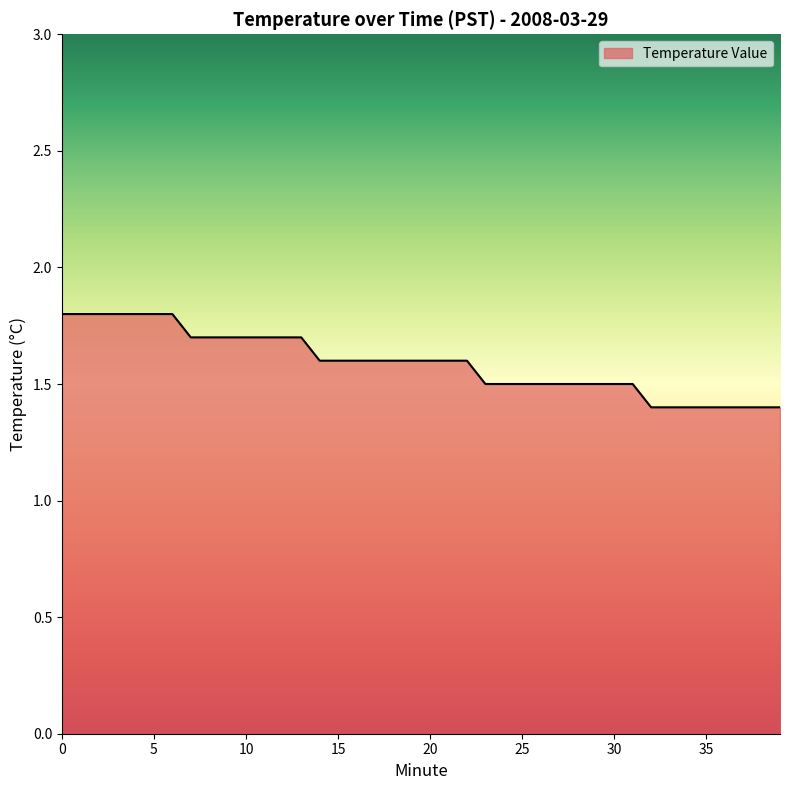

What is the smallest value displayed?

1.4